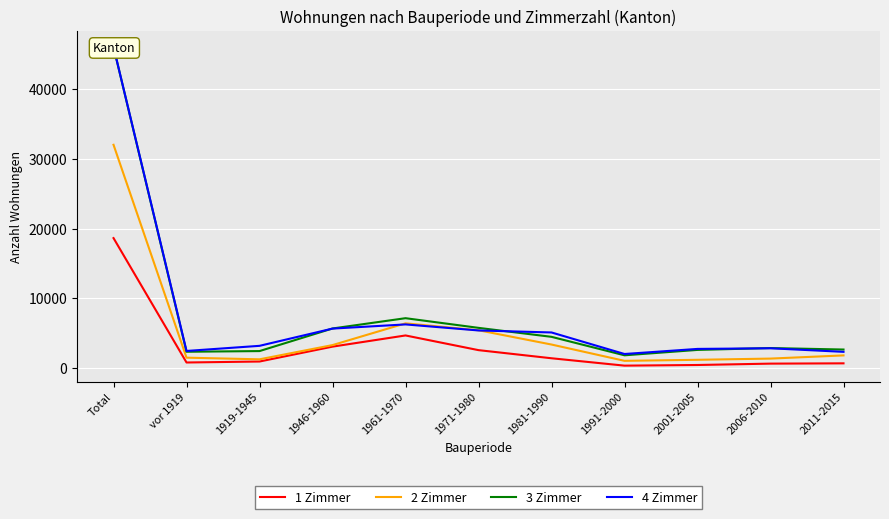

What is the lowest value of the 3 Zimmer series?

1831